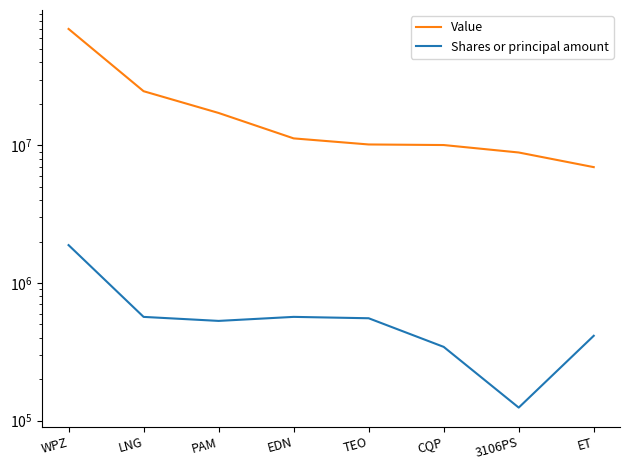

What is the average value of the Value series?

19900750